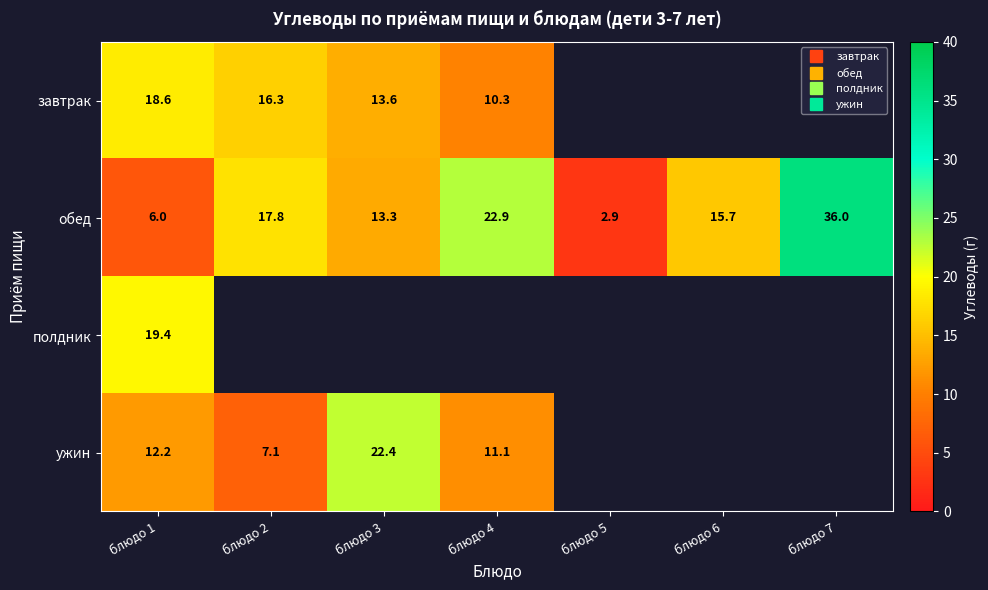

How many positive values does the завтрак series have?

4